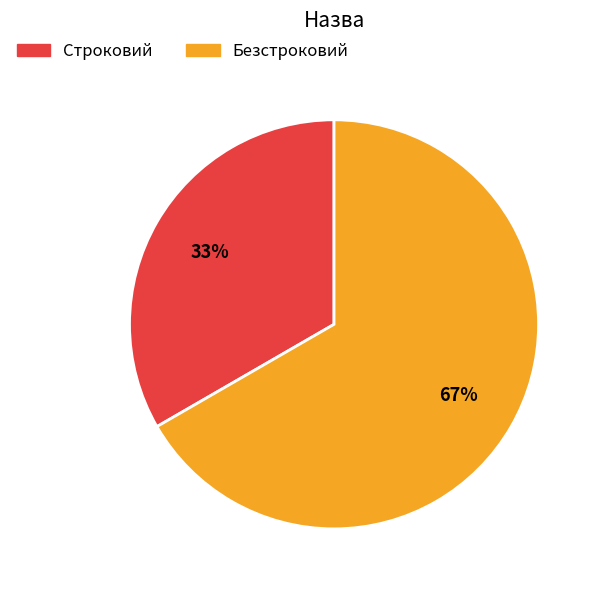

How many segments does this pie chart have?

2